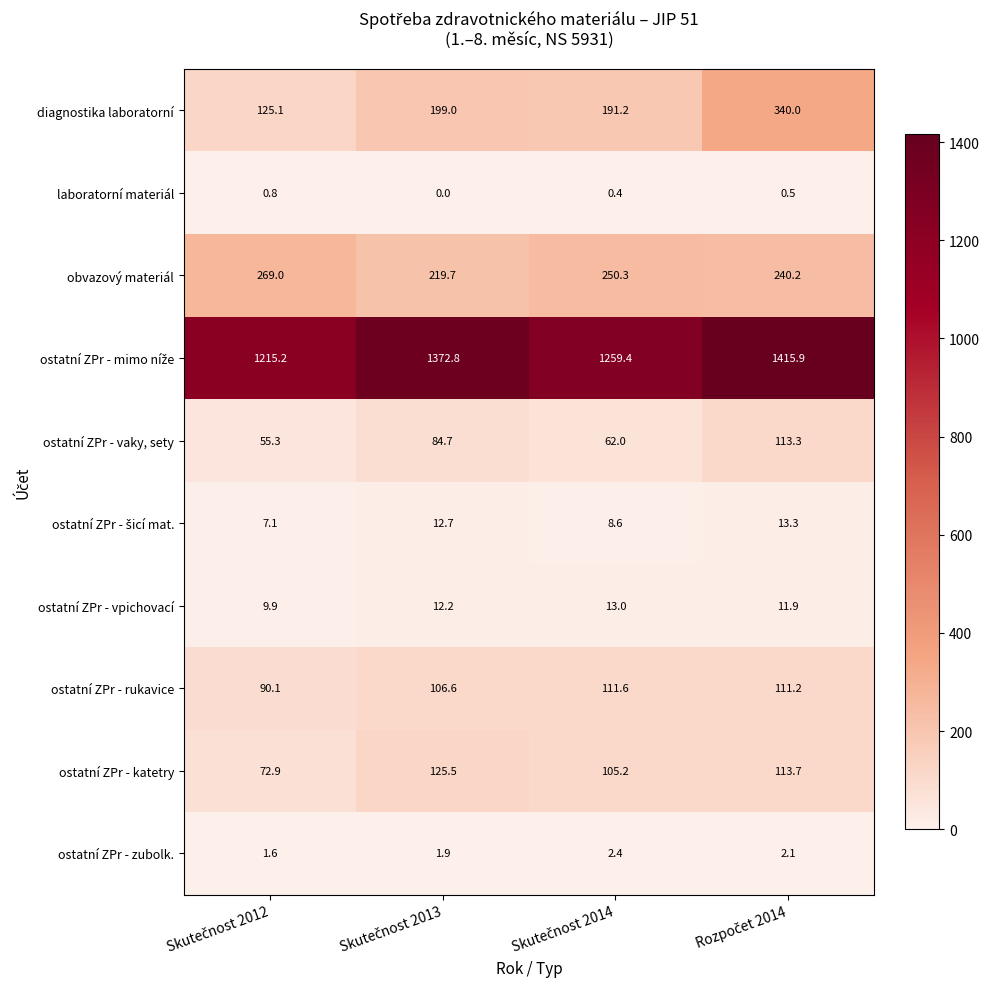

Which series has the largest range (max minus min)?

diagnostika laboratorní